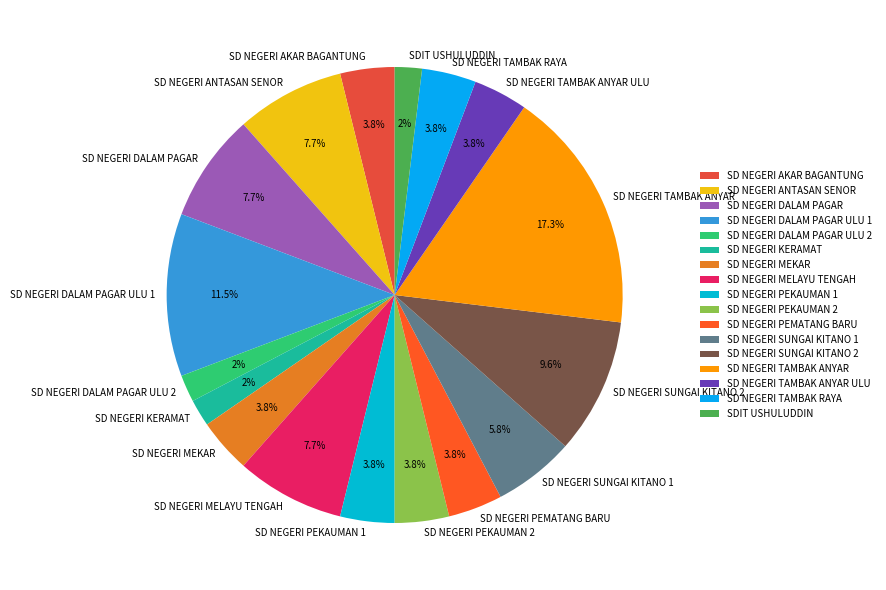

What percentage is the SD NEGERI TAMBAK ANYAR ULU slice, to the nearest percent?

4%